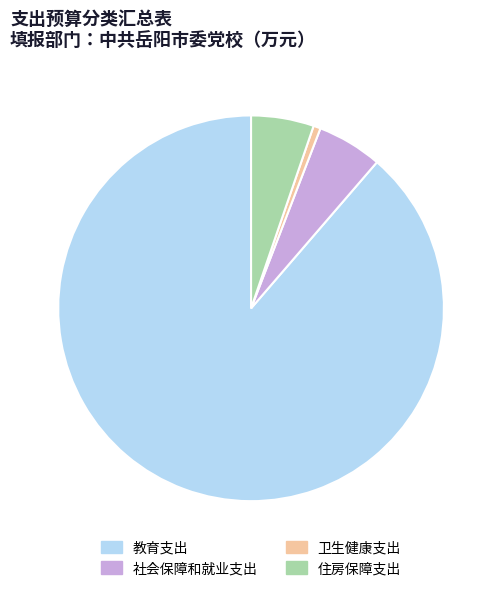

What is the ratio of the value at 社会保障和就业支出 to the value at 卫生健康支出?

9.1